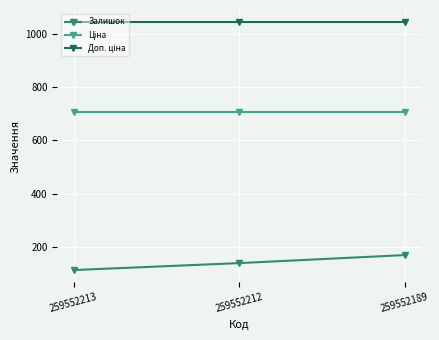

What is the total value across all series at 259552212?

1888.5